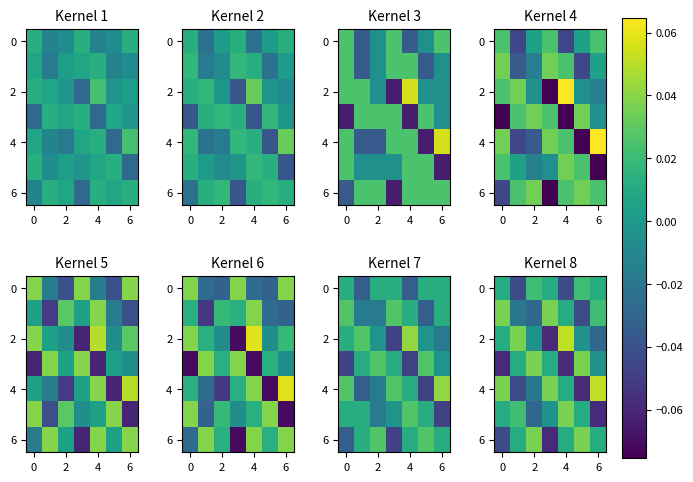

At how many categories does at least one series exceed 0?

7